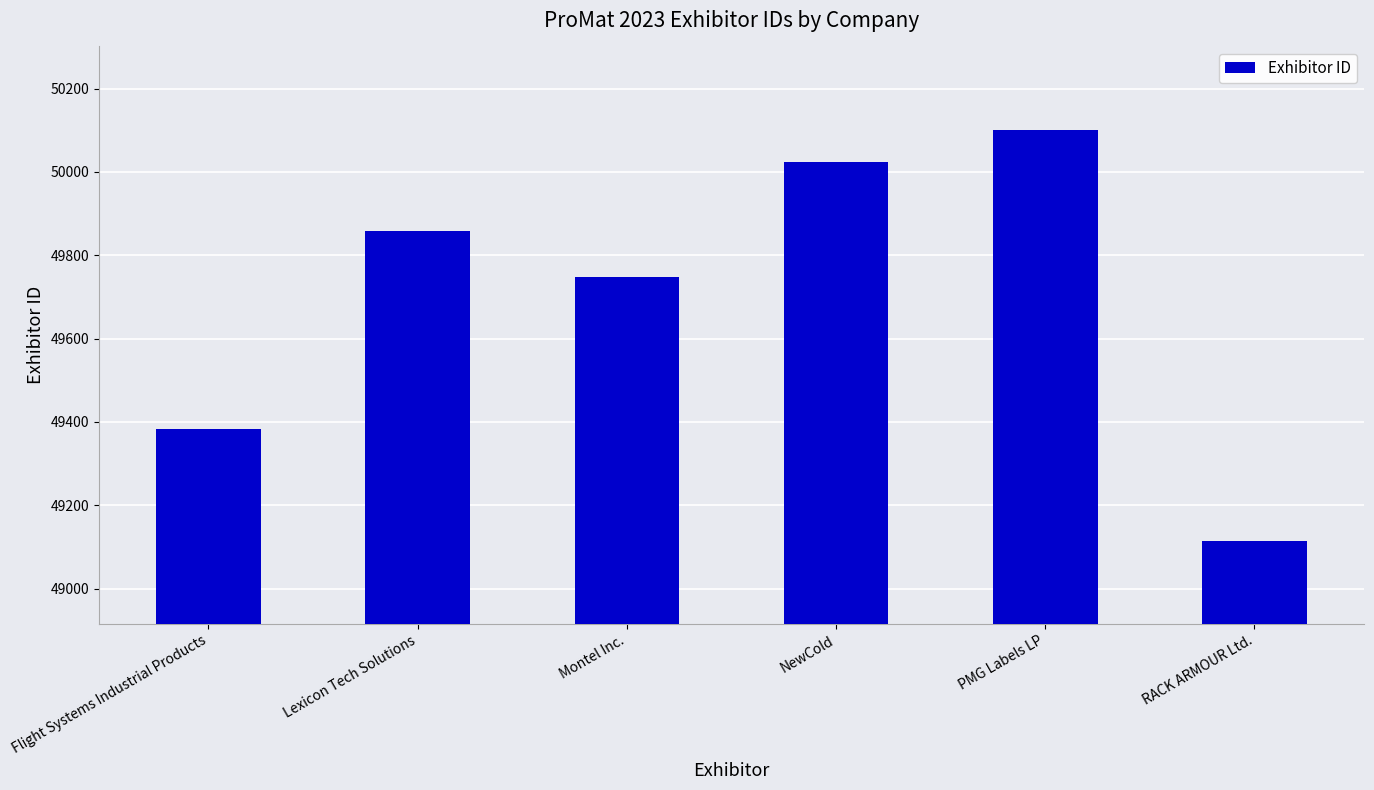

The chart shows a value of 49748 at Montel Inc.. True or false?

True